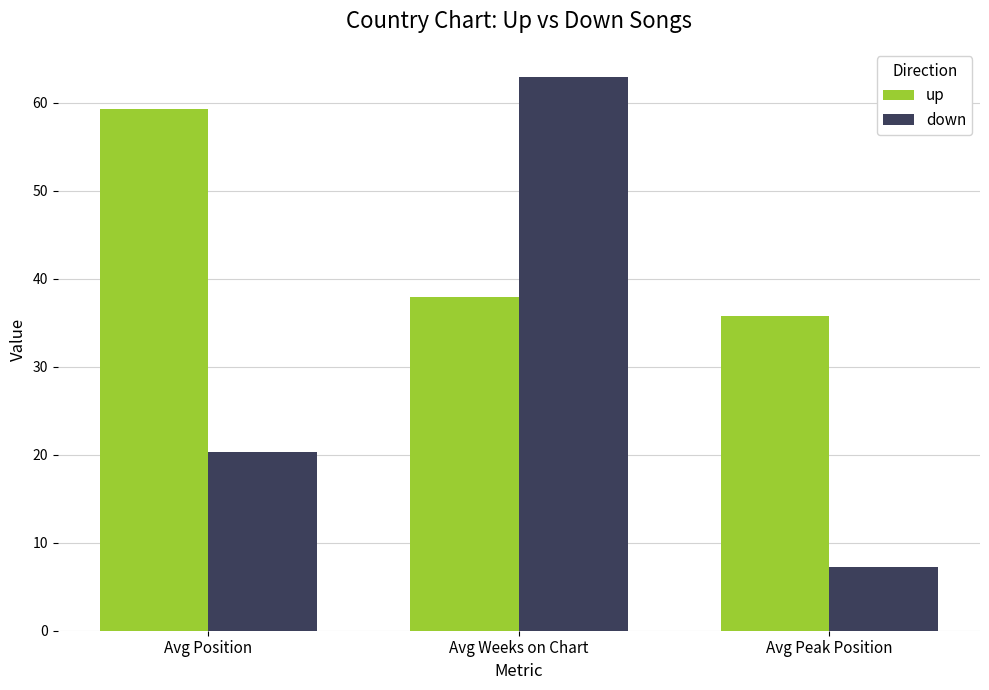

Which category has the lowest value in the up series?

Avg Peak Position